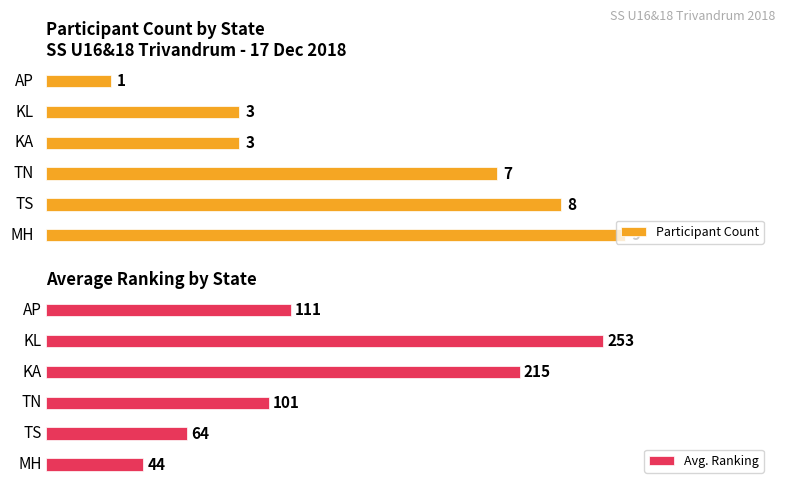

At 4, list the series in order from smallest to largest.

Participant Count, Avg. Ranking